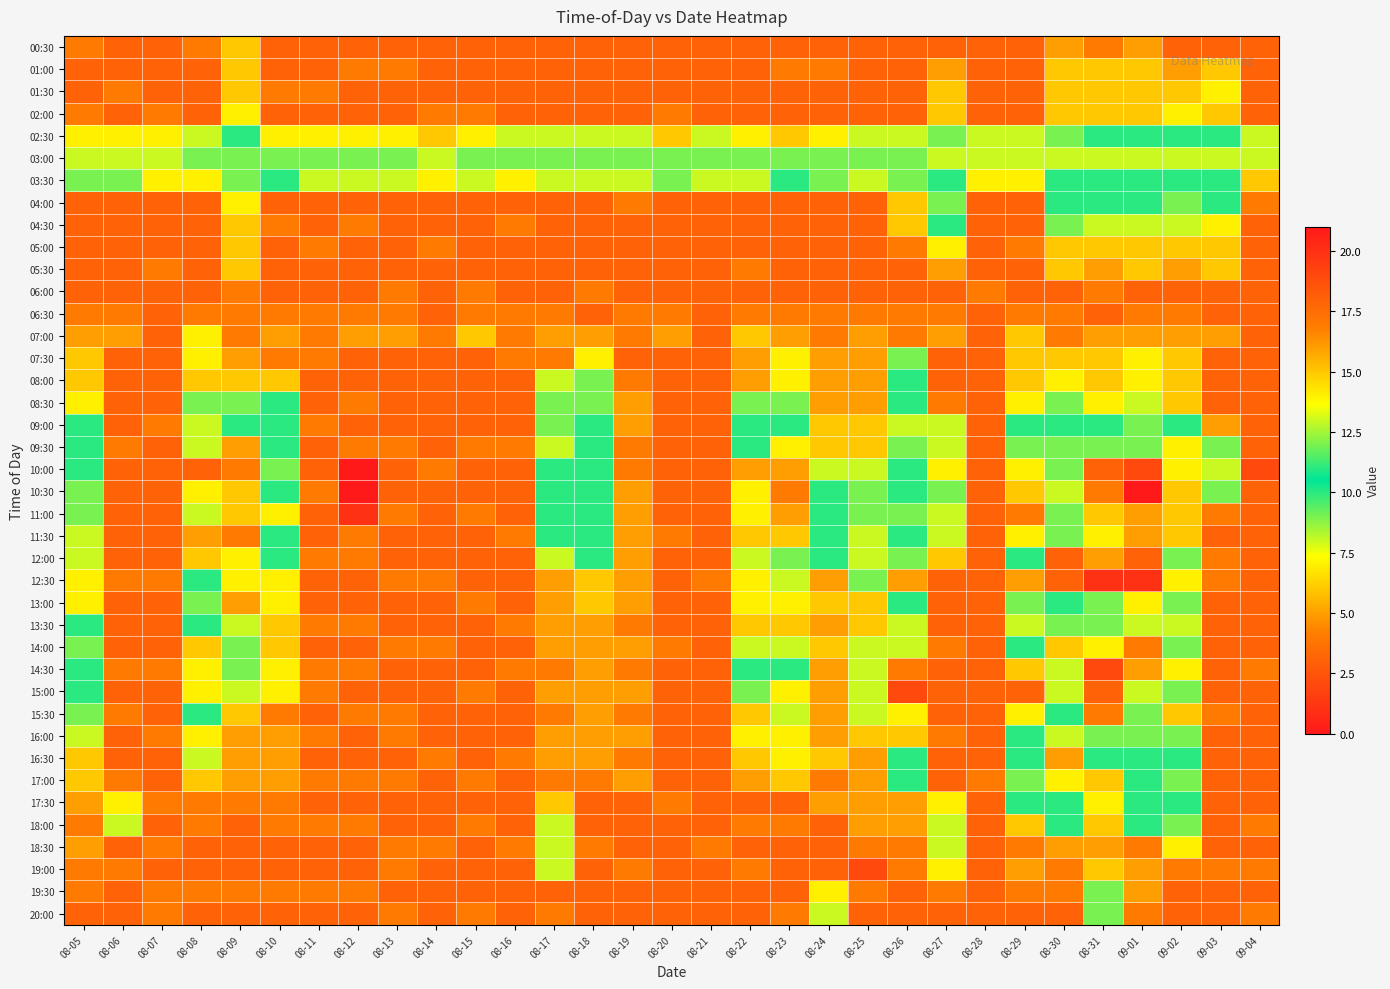

Which series has the widest spread of values?

10:30